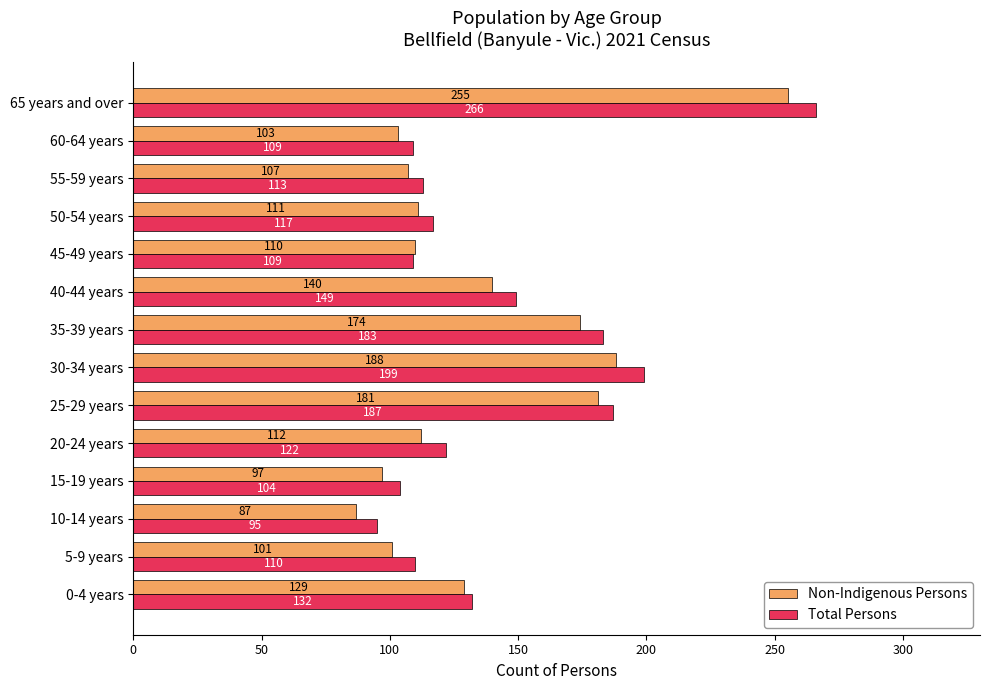

At which category is the sum across all series the highest?

65 years and over